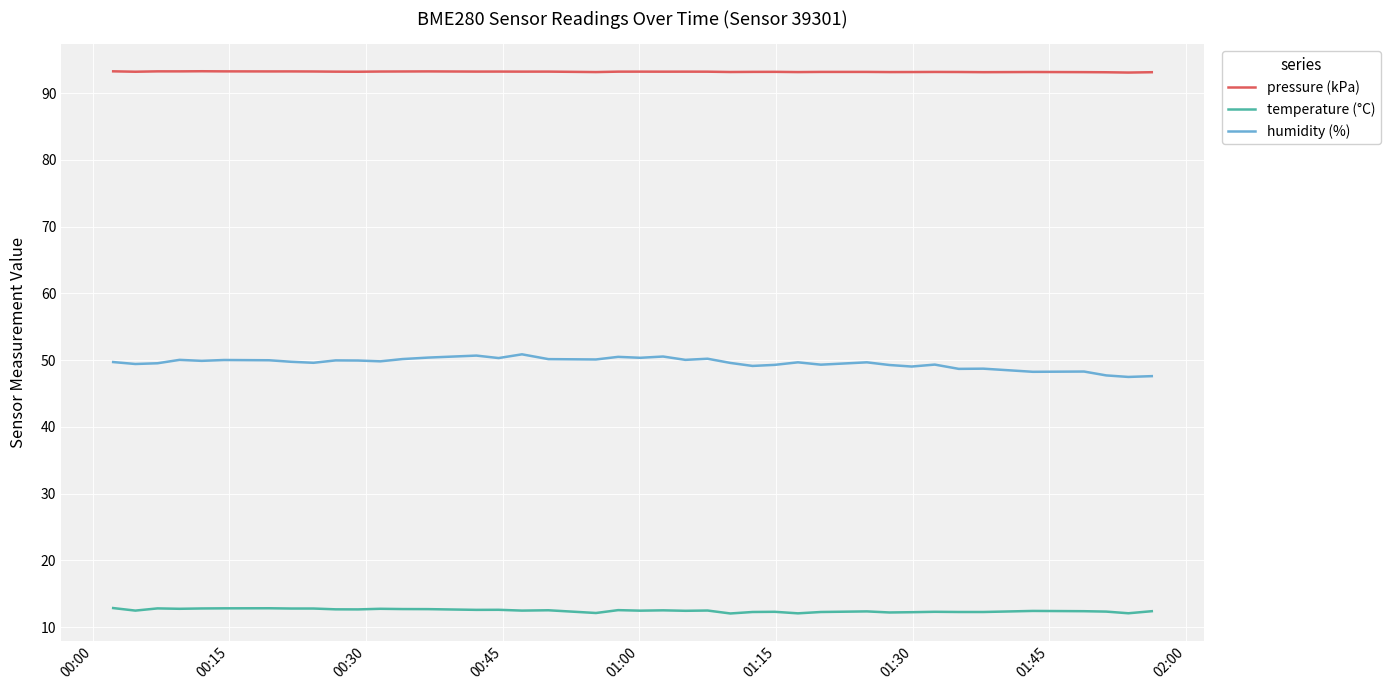

What are all the series names shown in the legend?

pressure (kPa), temperature (°C), humidity (%)